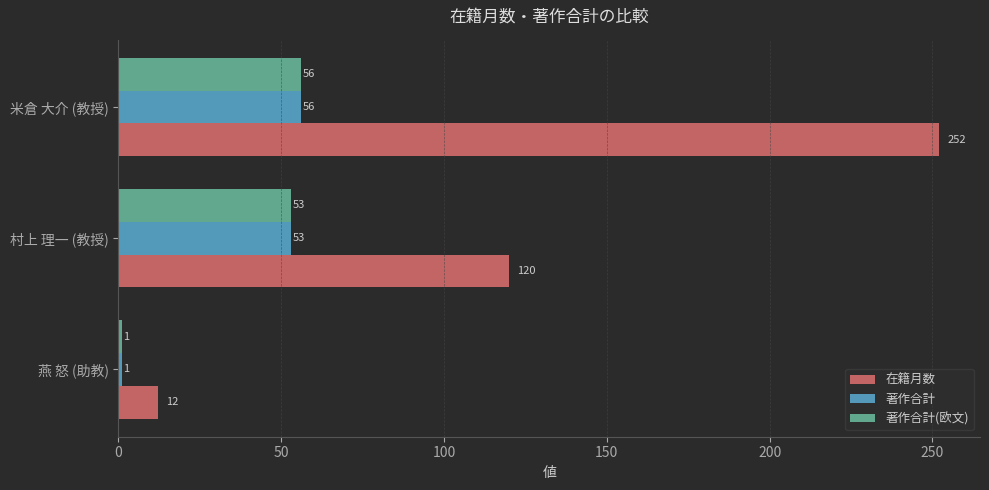

What is the difference between the maximum and minimum values in the 在籍月数 series?

240